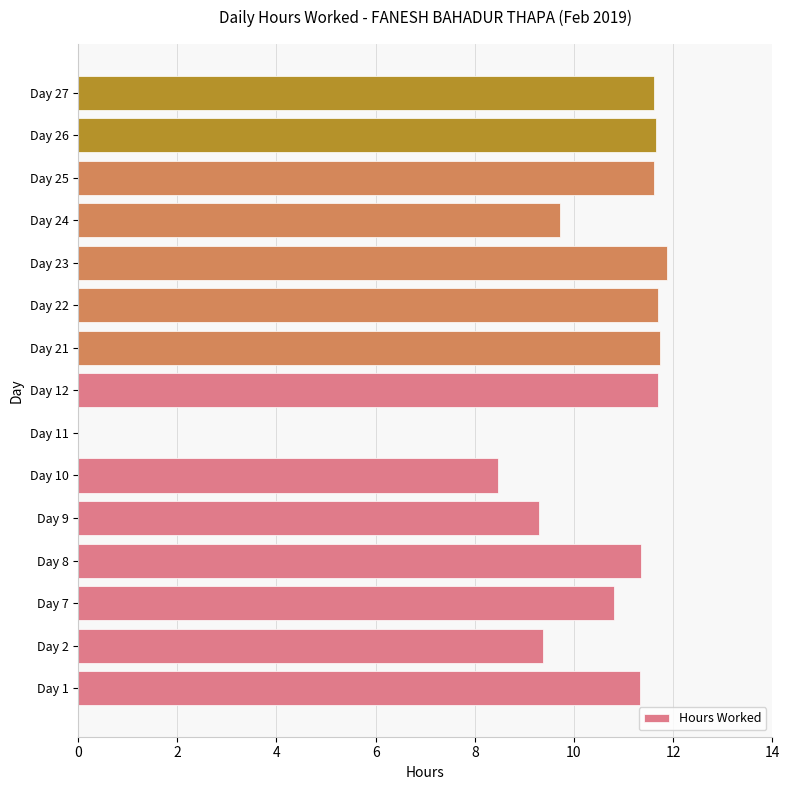

Count the number of categories in the chart.

15